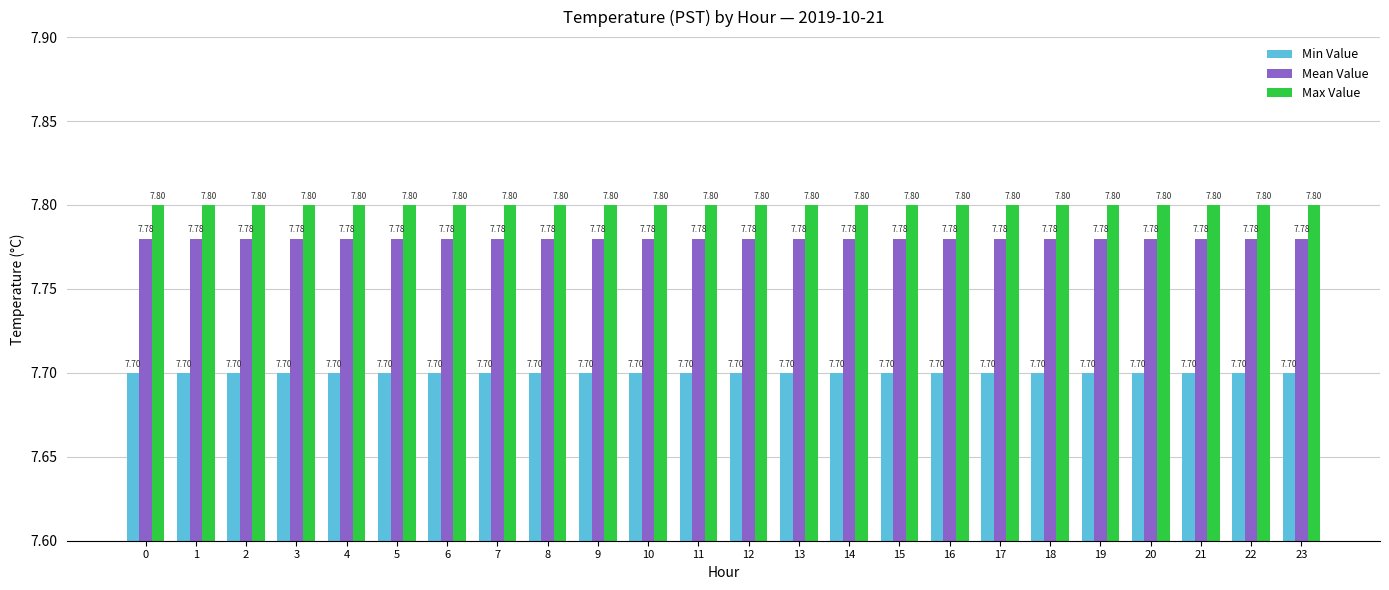

True or false: Min Value has a value of 7.7 at 15.

True